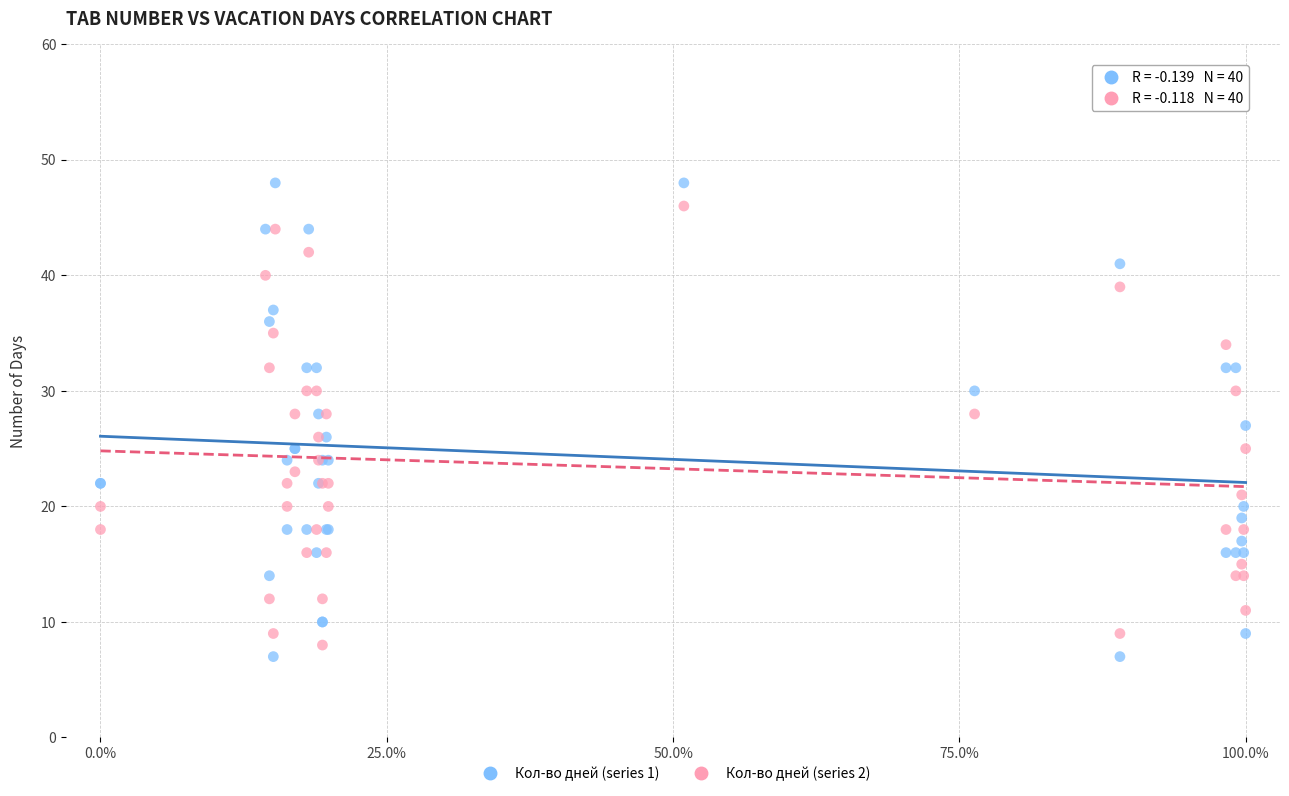

Which series has the largest Y range (max minus min)?

Кол-во дней (series 1)